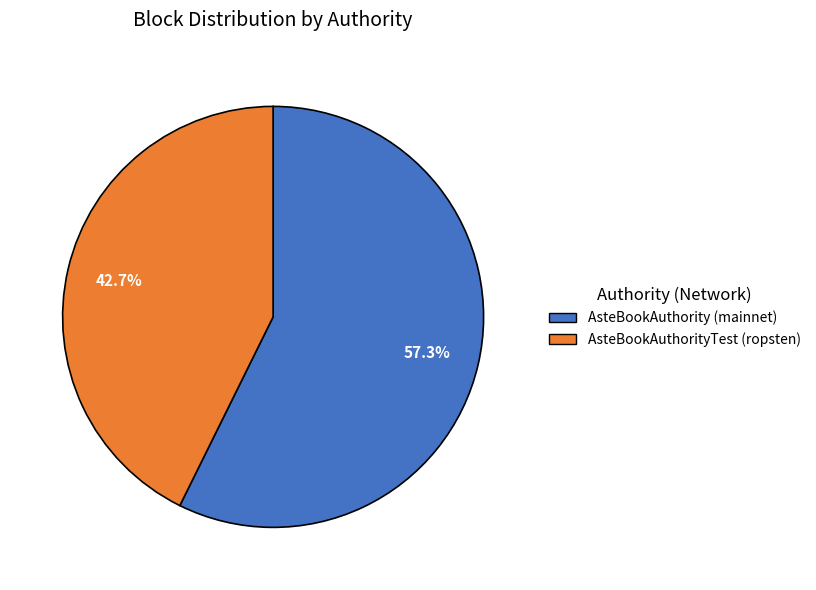

Count the number of slices in the pie.

2